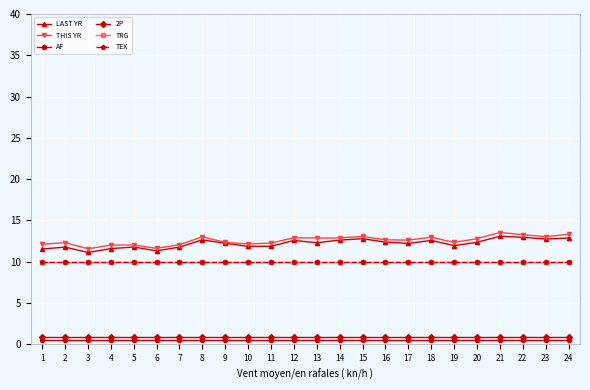

Rank the series by their maximum value, from highest to lowest.

THIS YR, LAST YR, TRG, TEX, 2P, AF